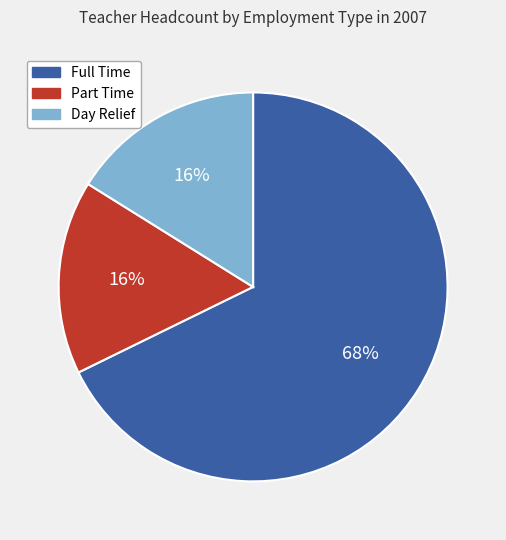

How many segments does this pie chart have?

3